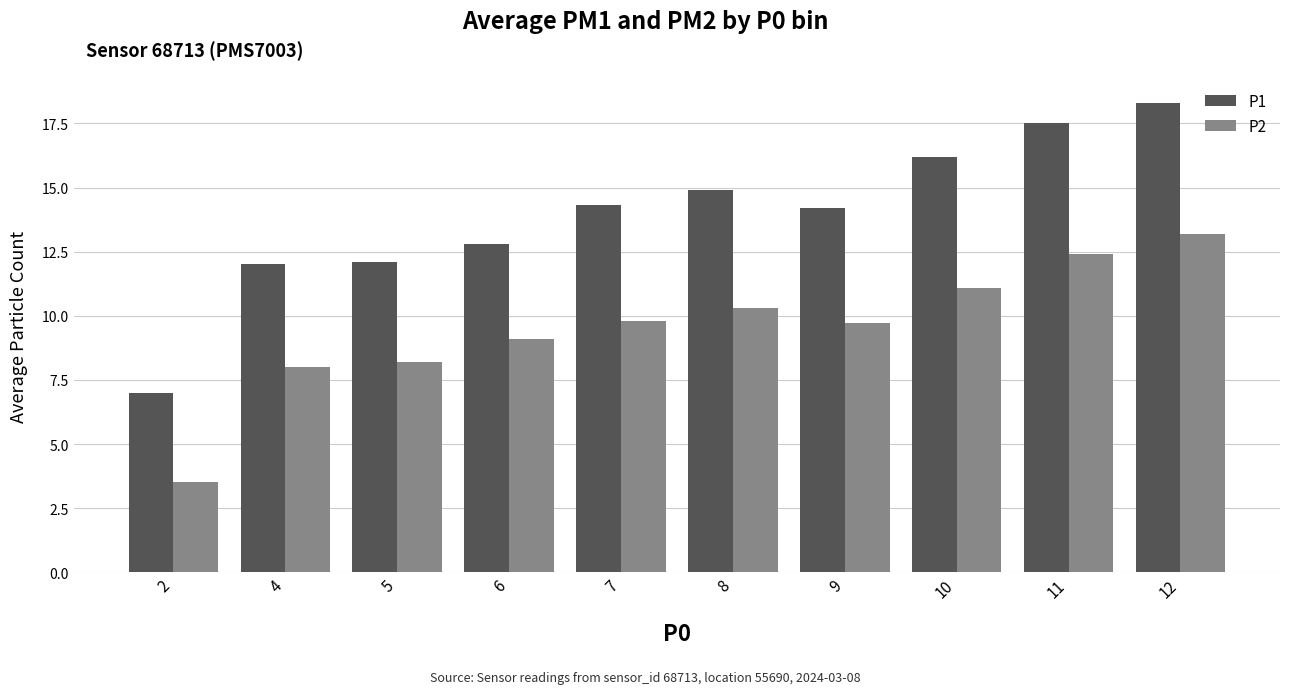

The value of P1 at 7 is 14.3. True or false?

True